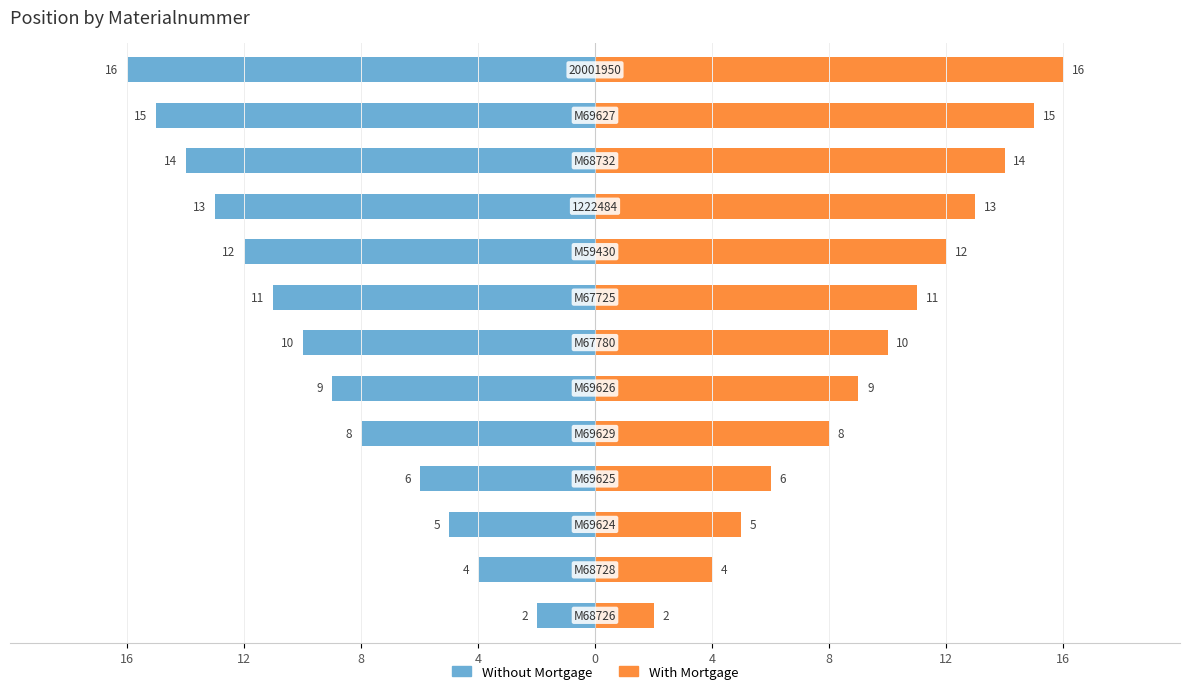

Between 12 and 16, which is larger?

16